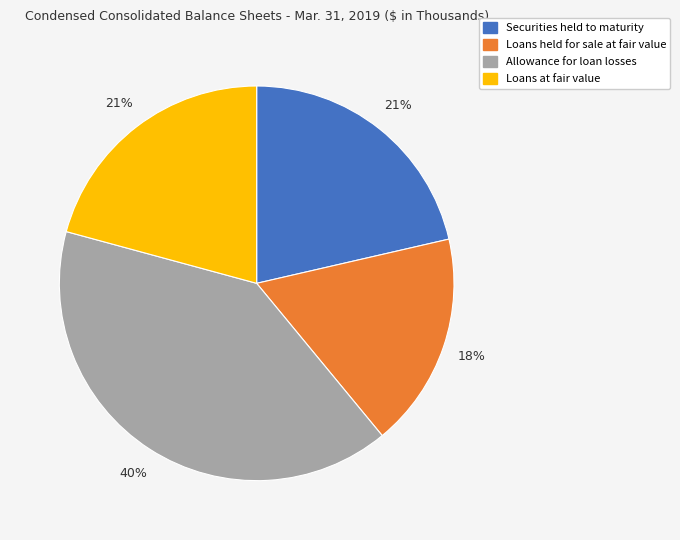

Does Securities held to maturity account for over 50% of the chart?

No